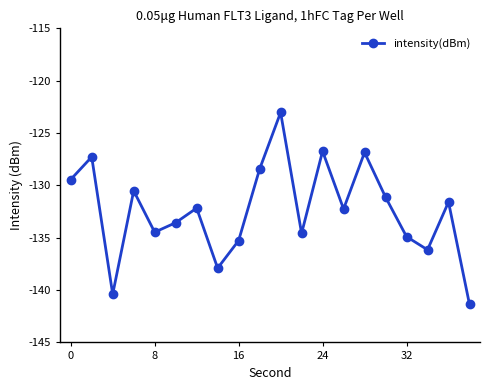

What is the value of the 3rd point from the left?

-140.4